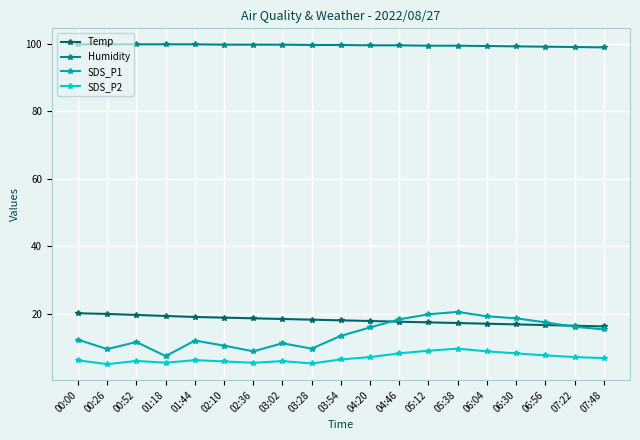

True or false: SDS_P1 has more than 1 points higher than both neighbors.

True